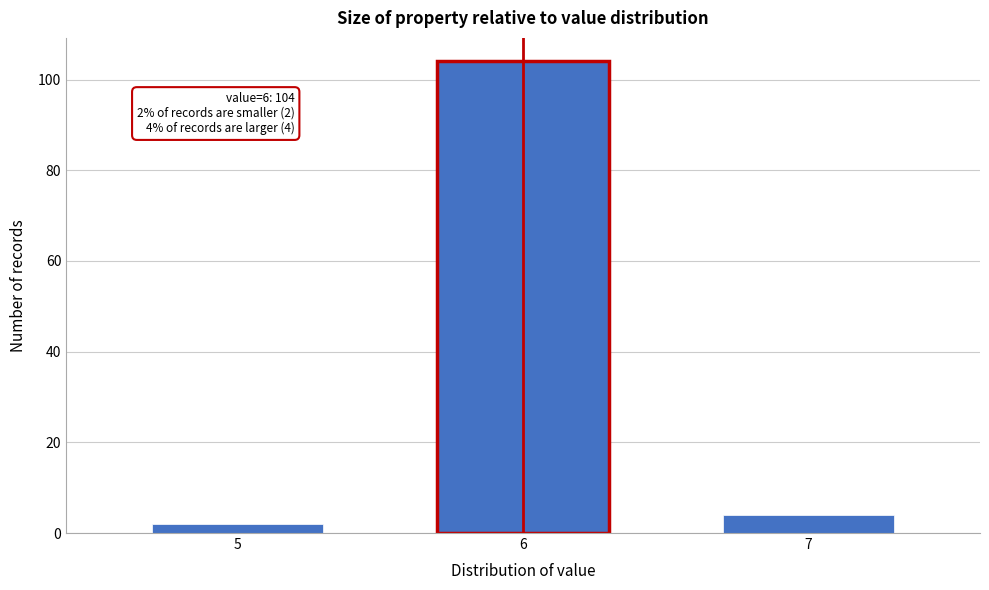

Reading left to right, transcribe all the data shown in this chart.

5=2	6=104	7=4